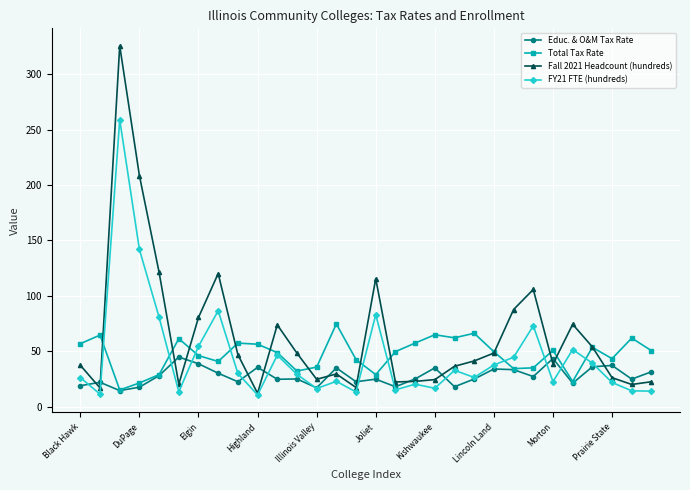

List the series in order of their peak value, lowest first.

Educ. & O&M Tax Rate, Total Tax Rate, FY21 FTE (hundreds), Fall 2021 Headcount (hundreds)